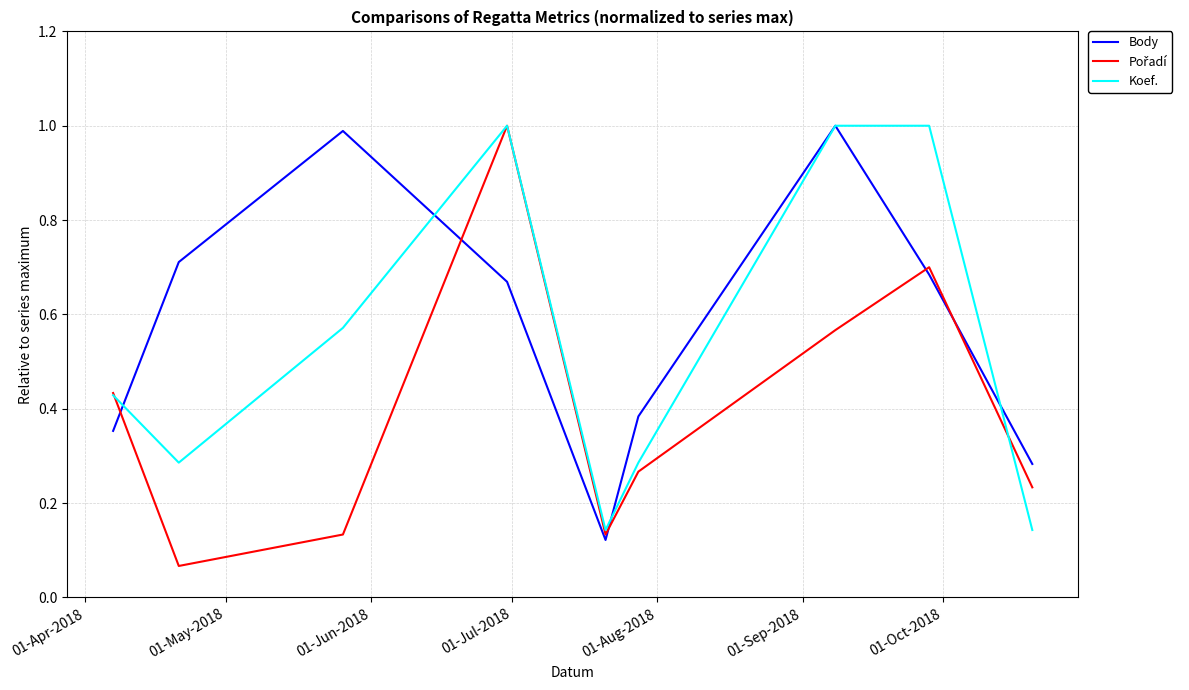

What is the average value of the Body series?

0.6